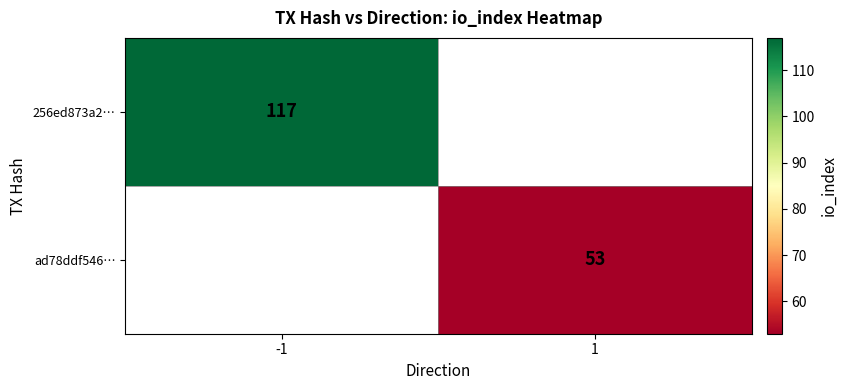

Which has a higher value, 1 or -1?

-1